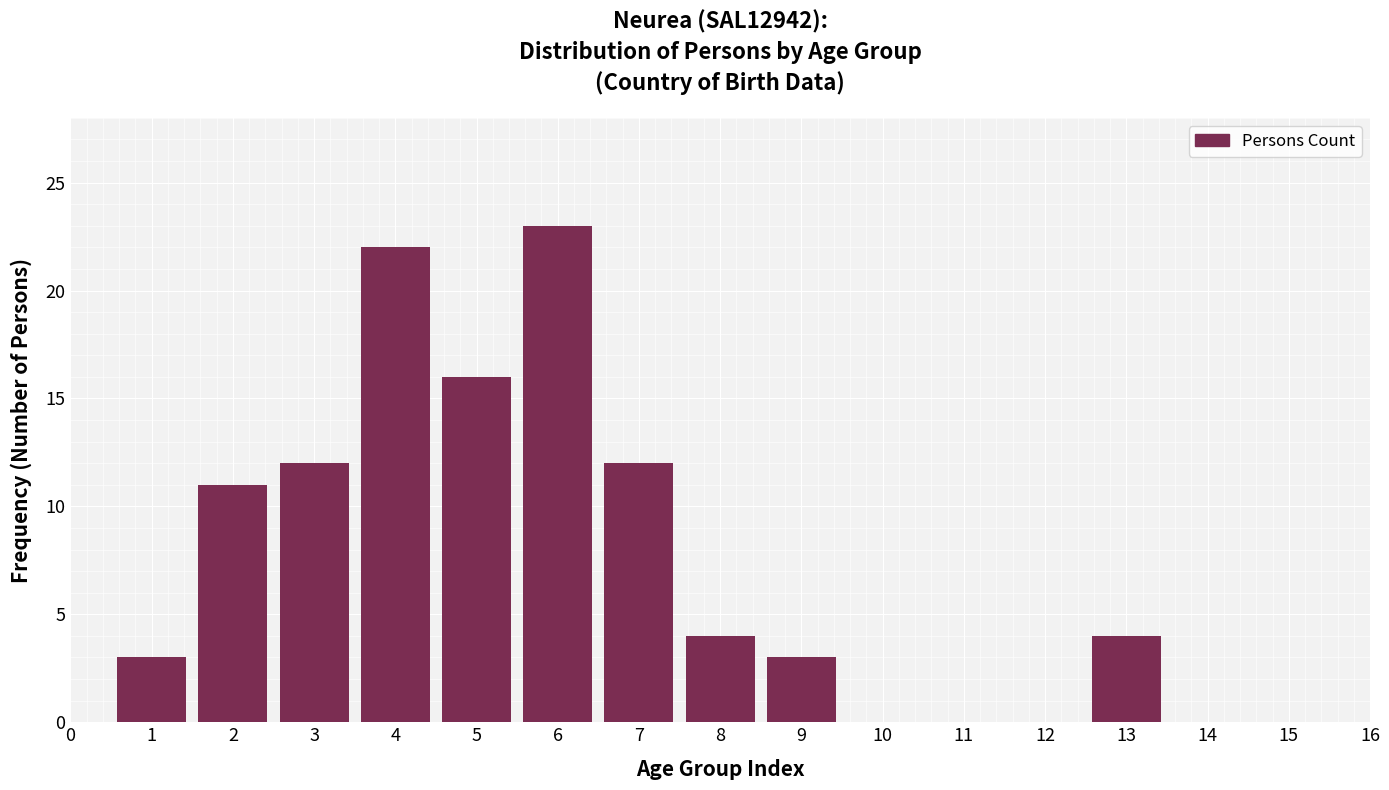

Reading right to left, transcribe all the data shown in this chart.

16=0	15=0	14=0	13=4	12=0	11=0	10=0	9=3	8=4	7=12	6=23	5=16	4=22	3=12	2=11	1=3